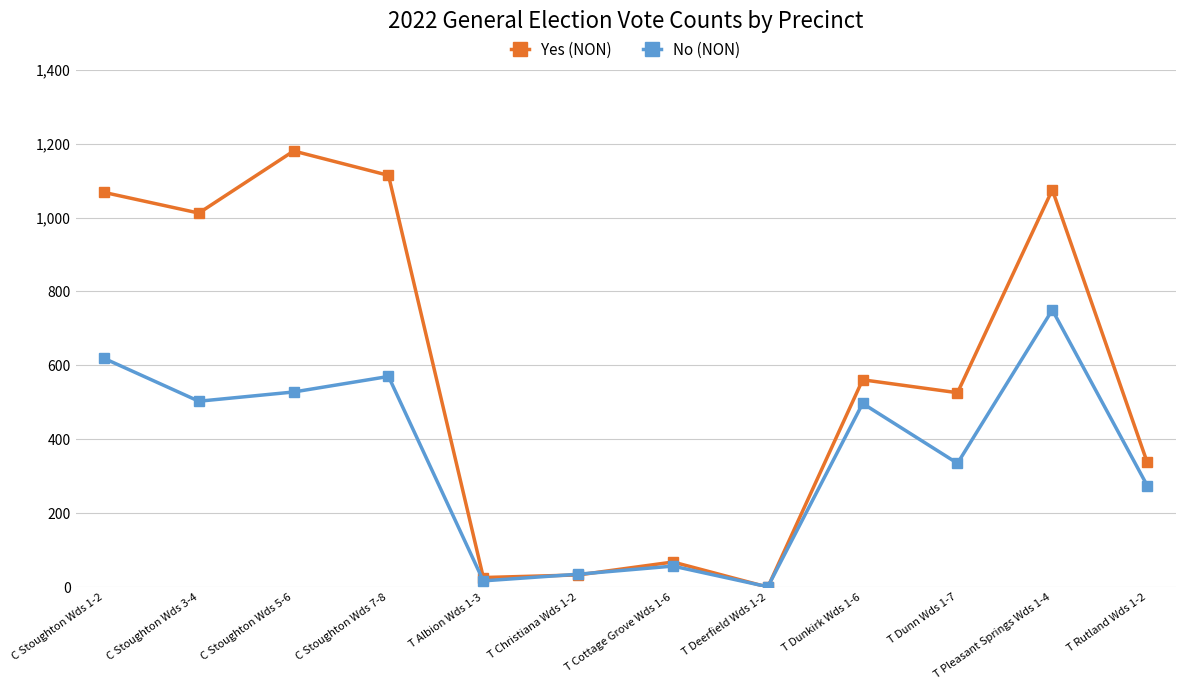

At which label does No (NON) reach its peak?

T Pleasant Springs Wds 1-4